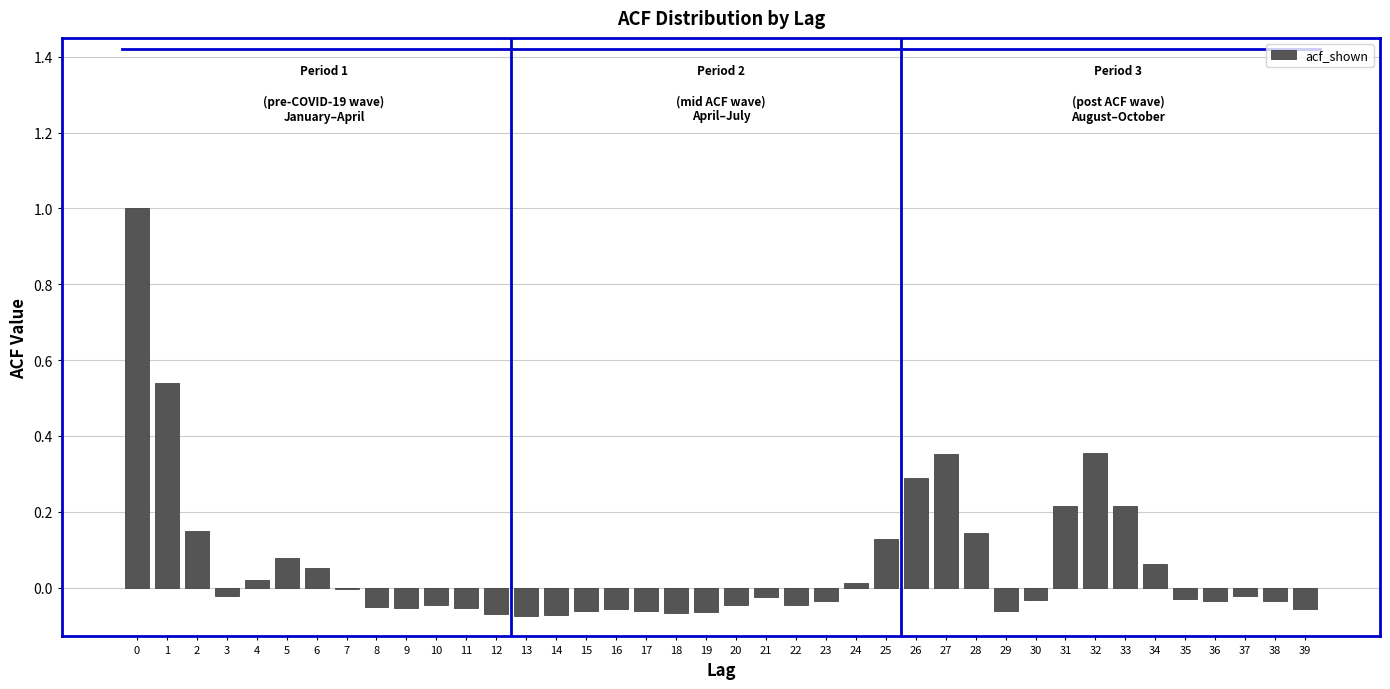

What is the change in value from 5 to 28?

+0.1